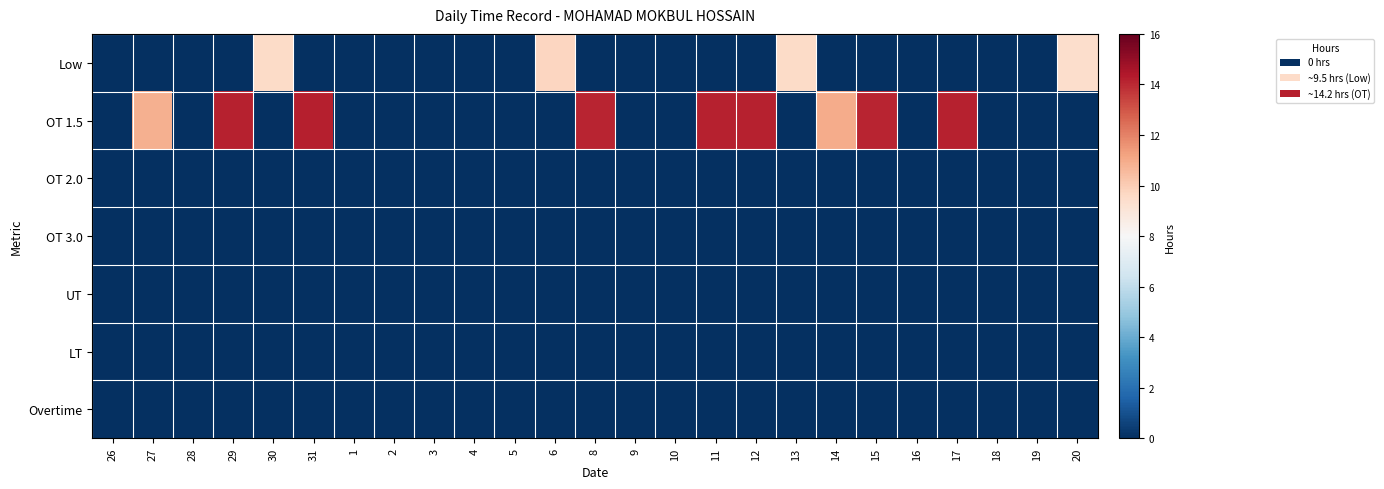

Reading right to left, what are all the values shown in this chart?

Low: 20=9.4	19=0.0	18=0.0	17=0.0	16=0.0	15=0.0	14=0.0	13=9.5	12=0.0	11=0.0	10=0.0	9=0.0	8=0.0	6=9.7	5=0.0	4=0.0	3=0.0	2=0.0	1=0.0	31=0.0	30=9.5	29=0.0	28=0.0	27=0.0	26=0.0
OT 1.5: 20=0.0	19=0.0	18=0.0	17=14.2	16=0.0	15=14.1	14=11.0	13=0.0	12=14.2	11=14.2	10=0.0	9=0.0	8=14.1	6=0.0	5=0.0	4=0.0	3=0.0	2=0.0	1=0.0	31=14.2	30=0.0	29=14.2	28=0.0	27=10.8	26=0.0
OT 2.0: 20=0.0	19=0.0	18=0.0	17=0.0	16=0.0	15=0.0	14=0.0	13=0.0	12=0.0	11=0.0	10=0.0	9=0.0	8=0.0	6=0.0	5=0.0	4=0.0	3=0.0	2=0.0	1=0.0	31=0.0	30=0.0	29=0.0	28=0.0	27=0.0	26=0.0
OT 3.0: 20=0.0	19=0.0	18=0.0	17=0.0	16=0.0	15=0.0	14=0.0	13=0.0	12=0.0	11=0.0	10=0.0	9=0.0	8=0.0	6=0.0	5=0.0	4=0.0	3=0.0	2=0.0	1=0.0	31=0.0	30=0.0	29=0.0	28=0.0	27=0.0	26=0.0
UT: 20=0.0	19=0.0	18=0.0	17=0.0	16=0.0	15=0.0	14=0.0	13=0.0	12=0.0	11=0.0	10=0.0	9=0.0	8=0.0	6=0.0	5=0.0	4=0.0	3=0.0	2=0.0	1=0.0	31=0.0	30=0.0	29=0.0	28=0.0	27=0.0	26=0.0
LT: 20=0.0	19=0.0	18=0.0	17=0.0	16=0.0	15=0.0	14=0.0	13=0.0	12=0.0	11=0.0	10=0.0	9=0.0	8=0.0	6=0.0	5=0.0	4=0.0	3=0.0	2=0.0	1=0.0	31=0.0	30=0.0	29=0.0	28=0.0	27=0.0	26=0.0
Overtime: 20=0.0	19=0.0	18=0.0	17=0.0	16=0.0	15=0.0	14=0.0	13=0.0	12=0.0	11=0.0	10=0.0	9=0.0	8=0.0	6=0.0	5=0.0	4=0.0	3=0.0	2=0.0	1=0.0	31=0.0	30=0.0	29=0.0	28=0.0	27=0.0	26=0.0